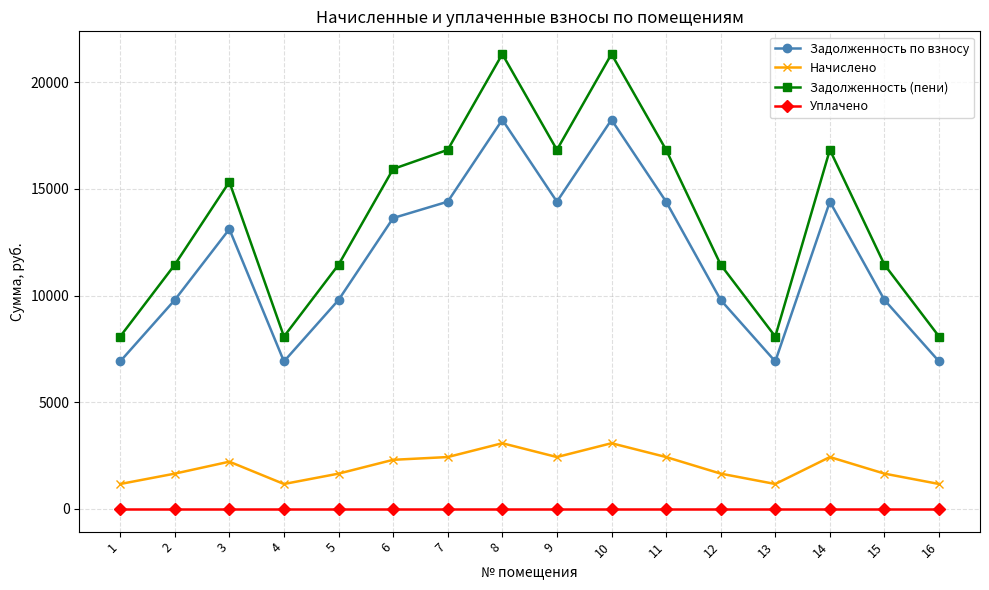

Is it true that Начислено equals 1652.4 at 12?

True